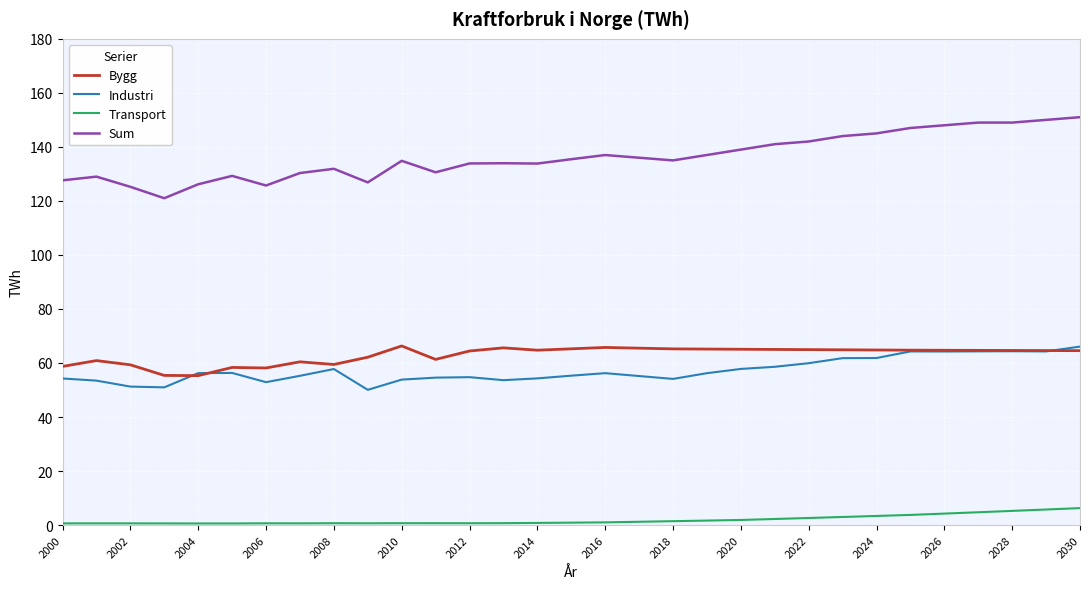

True or false: Bygg and Transport cross at least once.

False